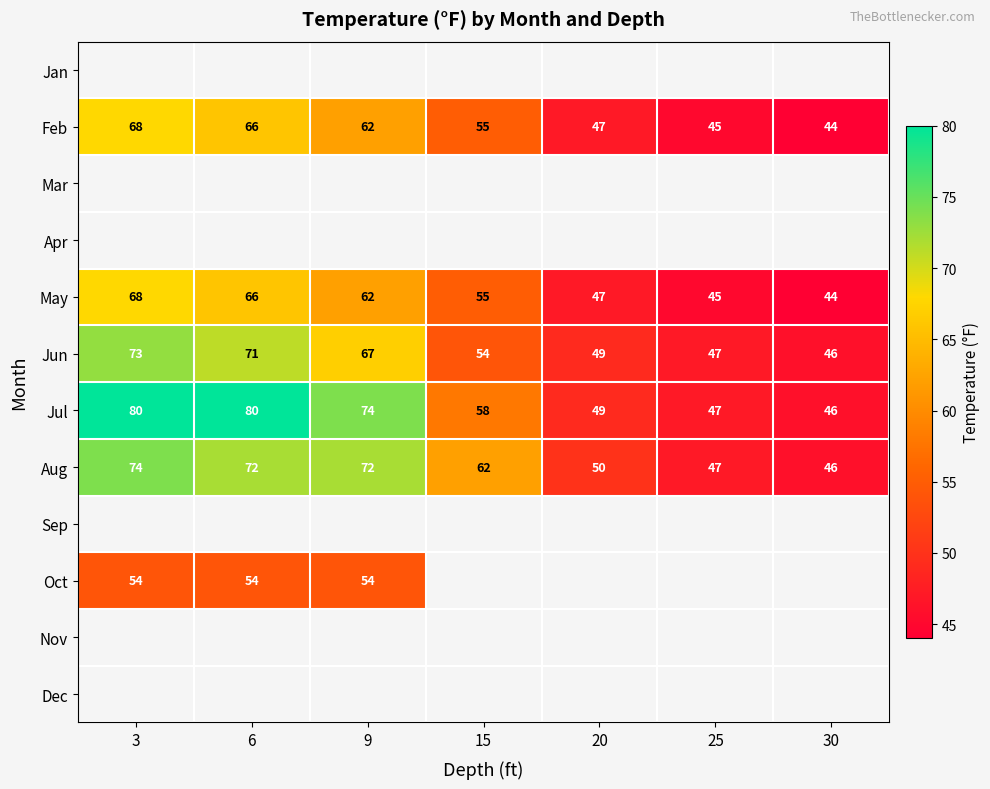

What is the highest value of the Aug series?

74